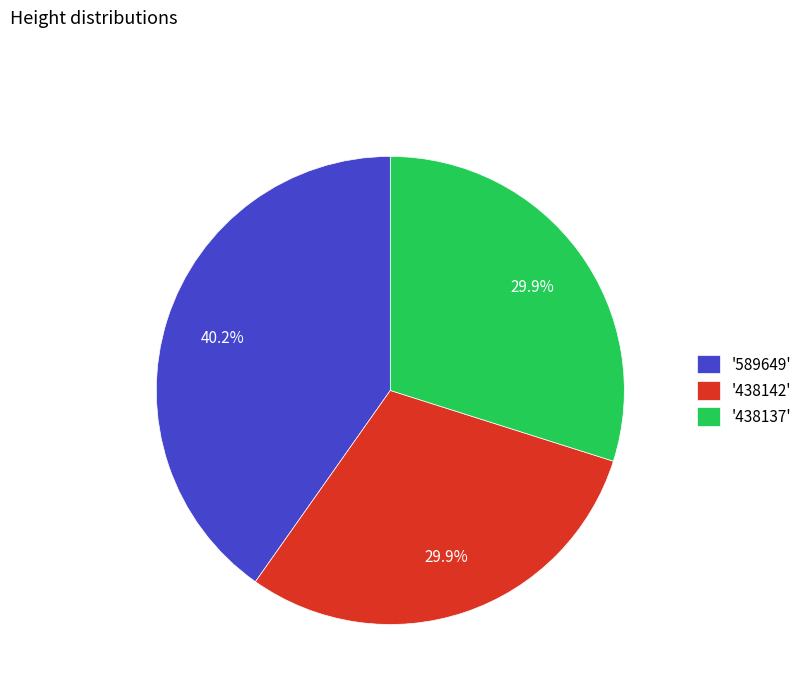

Which category has the biggest portion of the pie?

'589649'